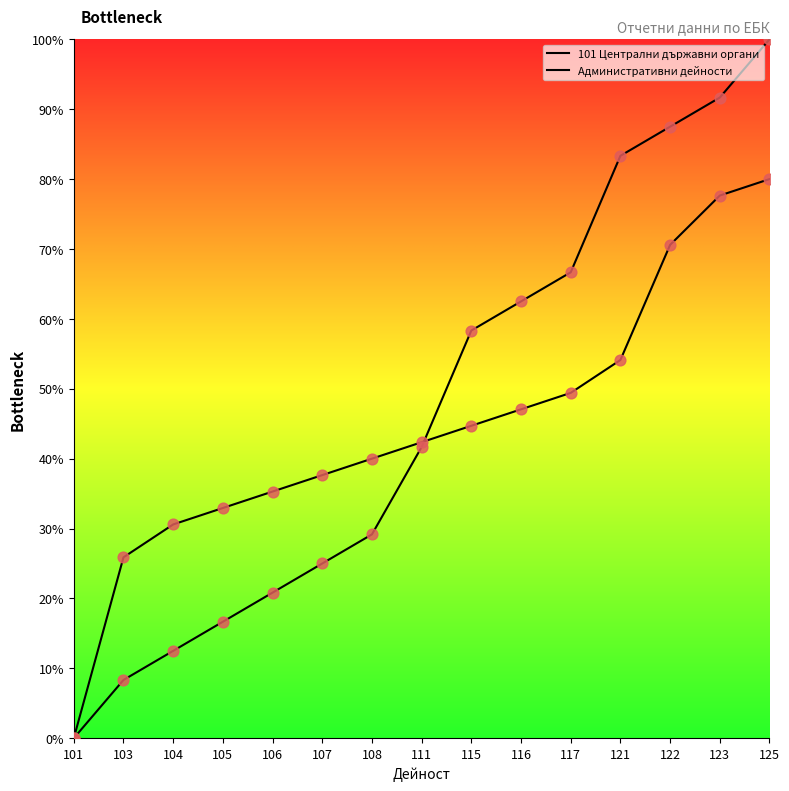

Is the value of Административни дейности at 121 greater than the value of 101 Централни държавни органи at 125?

No